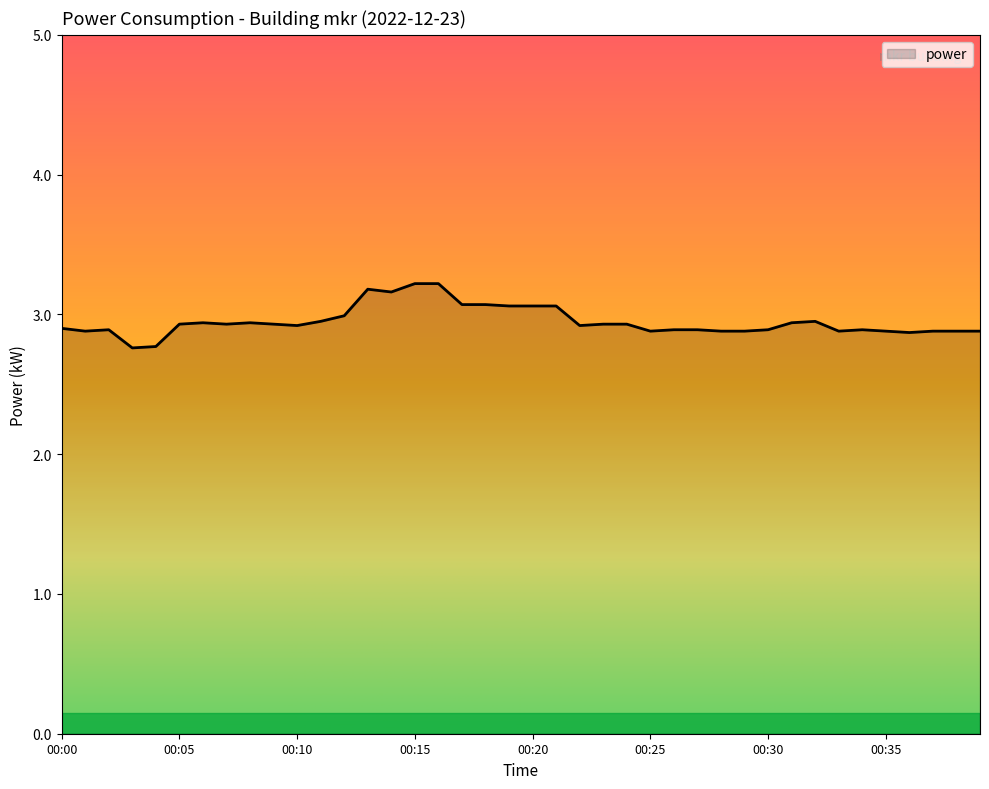

How many lines are shown in the chart?

1